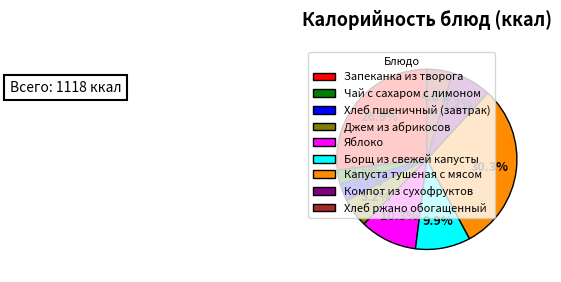

To the nearest percent, what is the average slice percentage?

11%